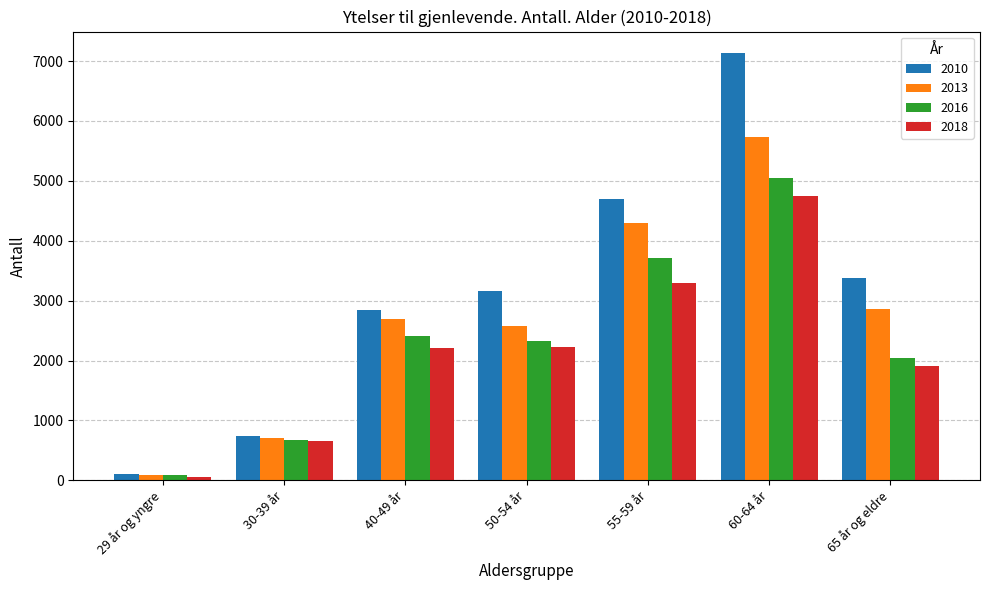

What is the label of the 4th bar from the left?

50-54 år